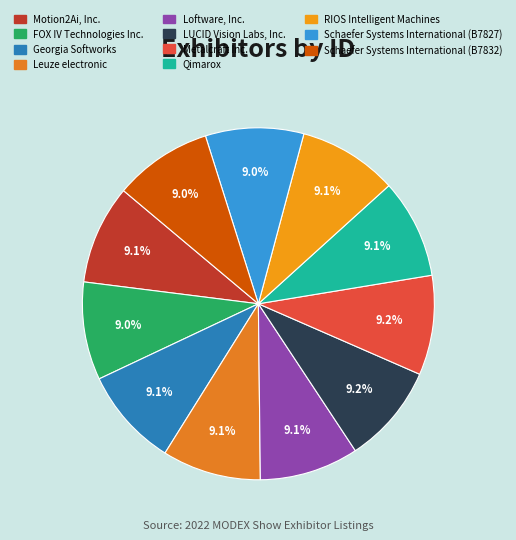

What is the total percentage of Leuze electronic and FOX IV Technologies Inc.?

18.1%